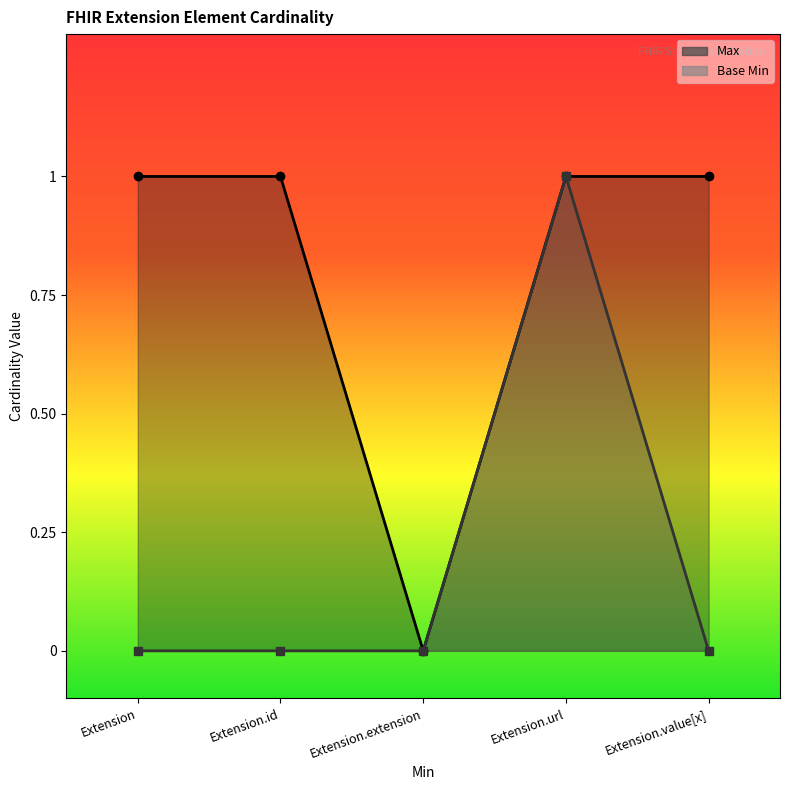

Reading left to right, extract all data points from this chart.

Max: 1	1	0	1	1
Base Min: 0	0	0	1	0